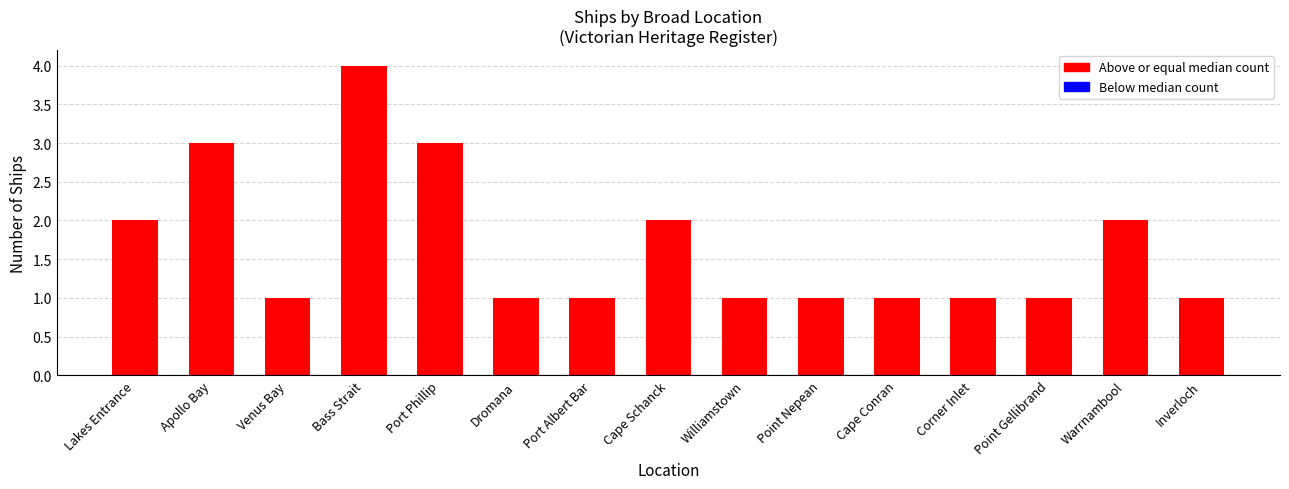

What is the minimum value shown in the chart?

1